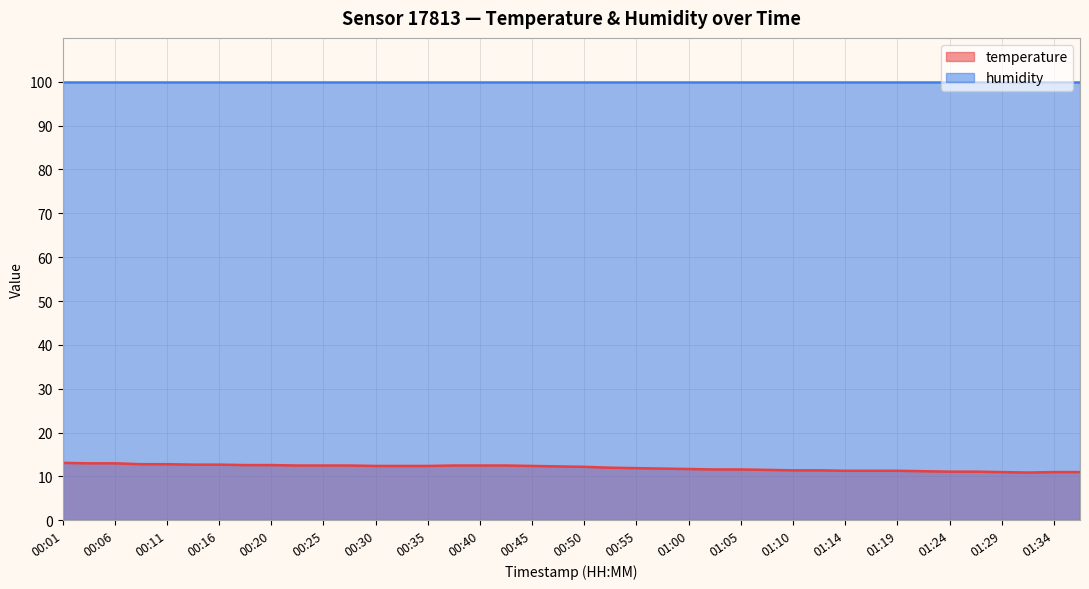

How many lines are shown in the chart?

2